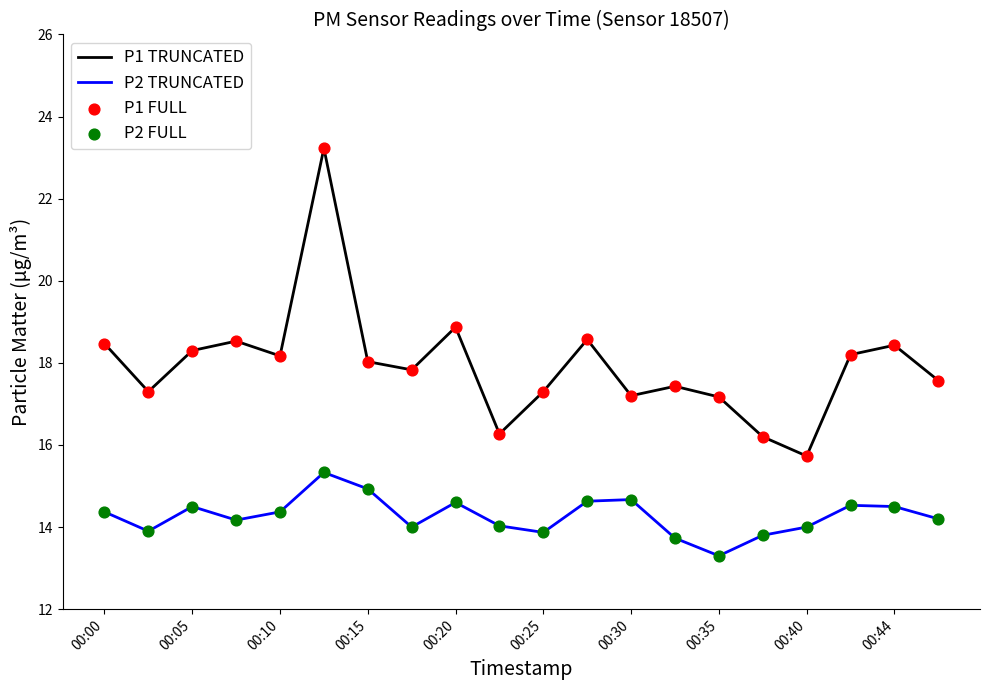

Which series has the largest total across all categories?

P1 TRUNCATED